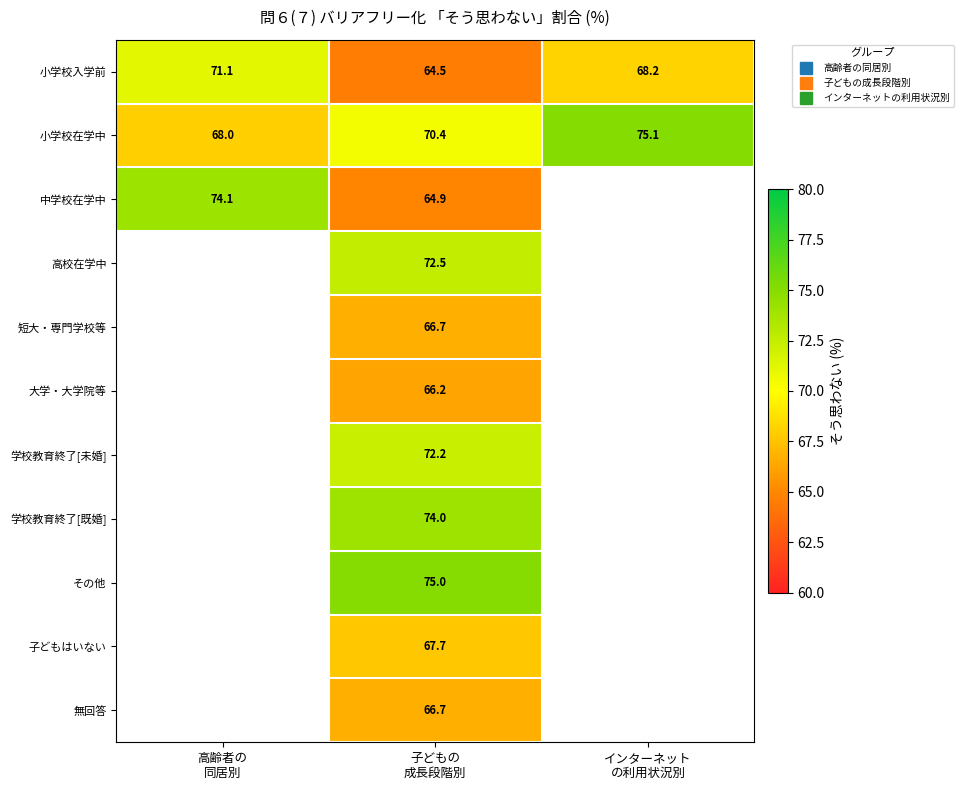

What is the difference between the highest and lowest values at インターネット
の利用状況別?

6.9